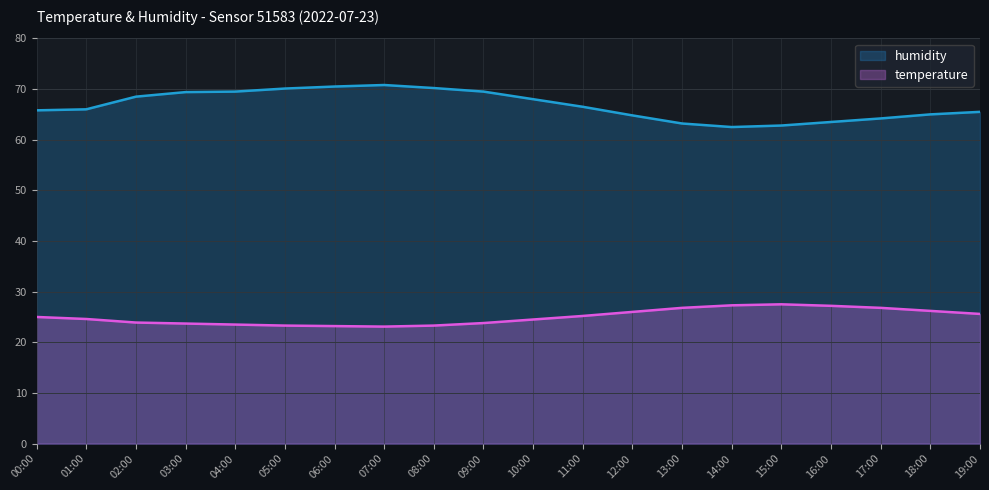

Which category has the lowest value in the humidity series?

14:00